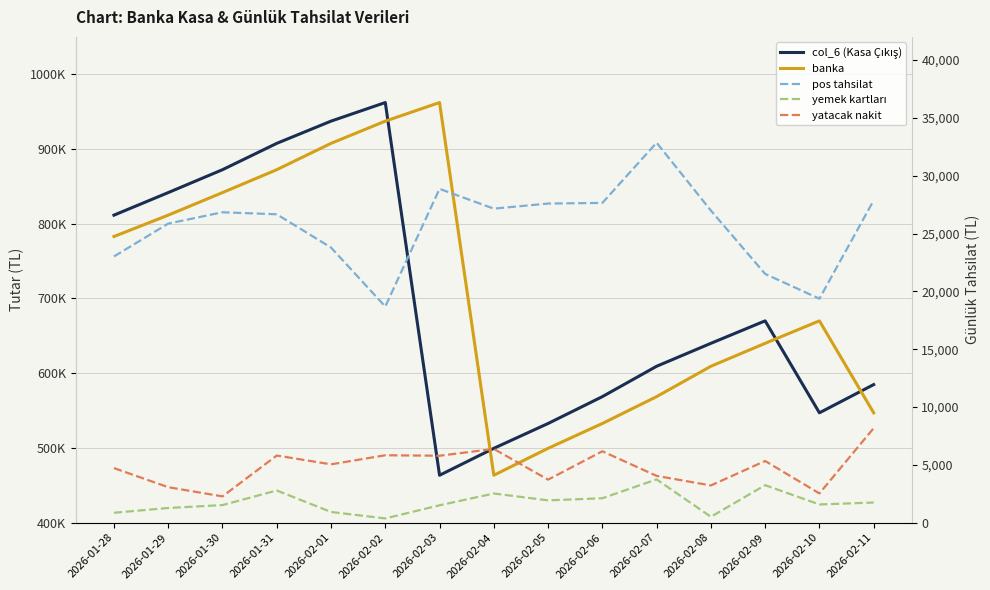

What is the difference between the maximum and minimum values in the col_6 (Kasa Çıkış) series?

498738.3